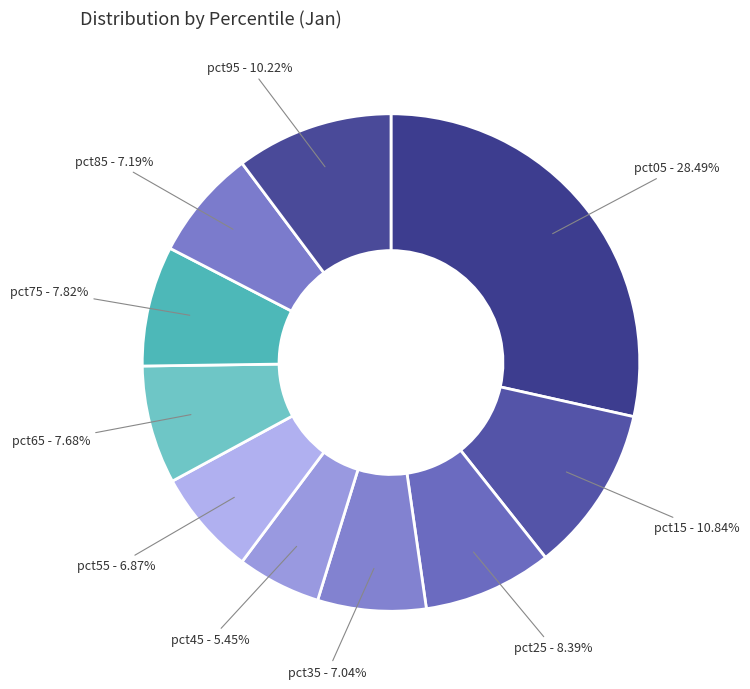

Which category has the smallest portion of the pie?

pct45